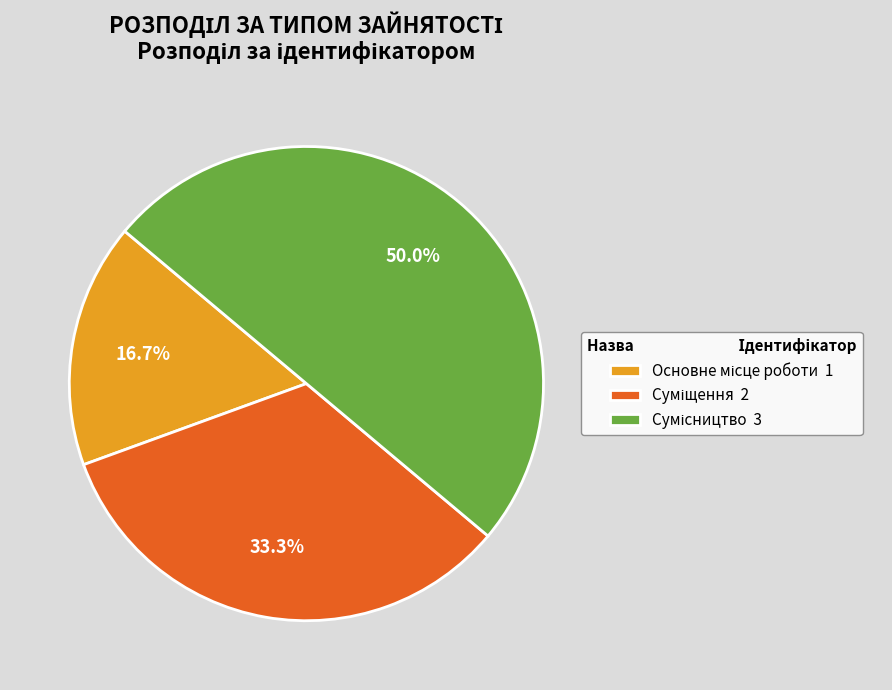

How many segments does this pie chart have?

3